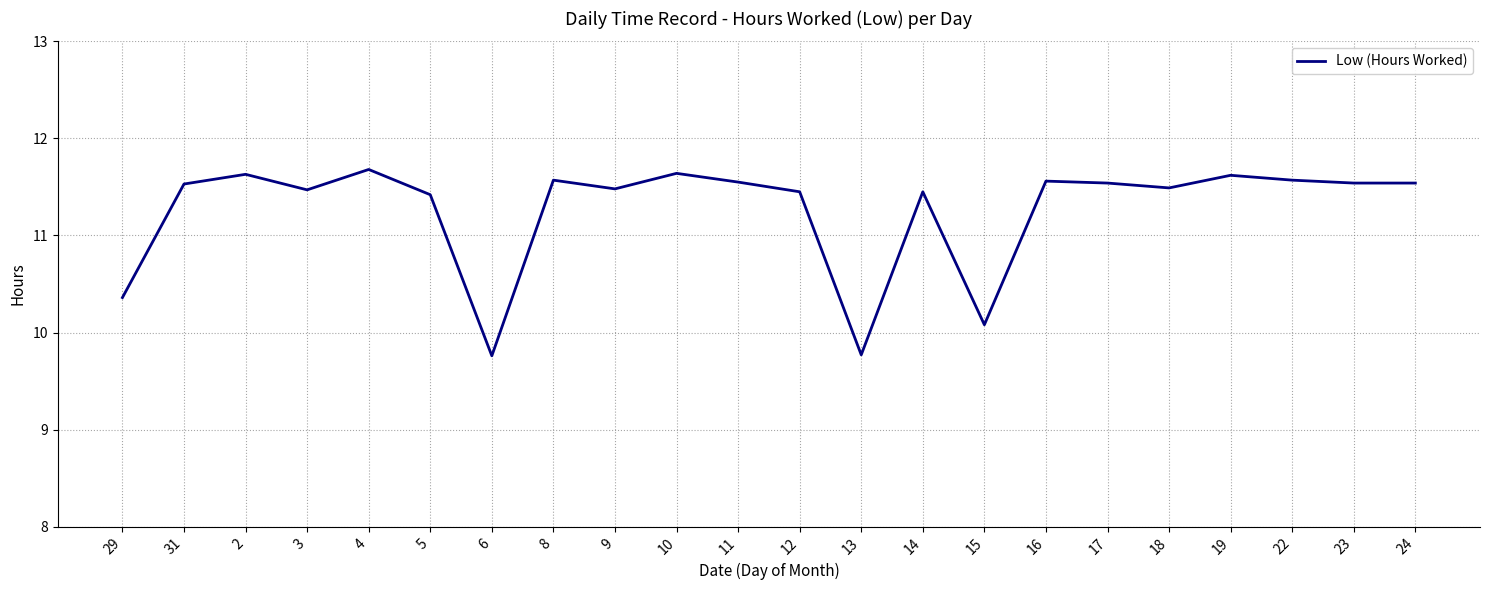

What is the maximum value shown in the chart?

11.7